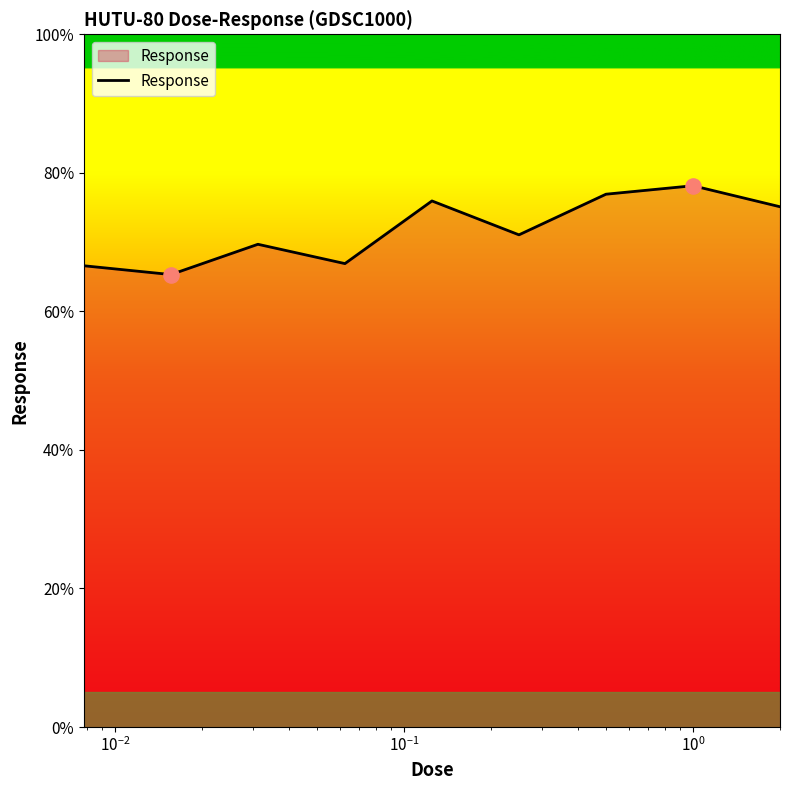

What is the difference between the maximum and minimum values?

12.8